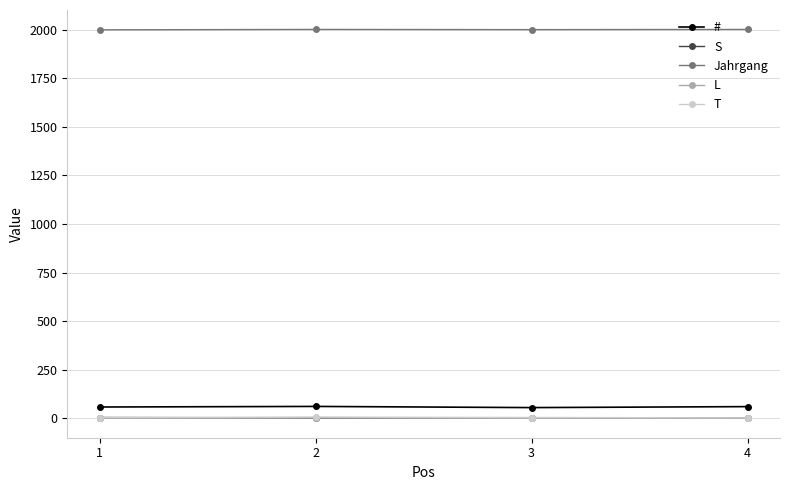

How many series are shown in this chart?

5